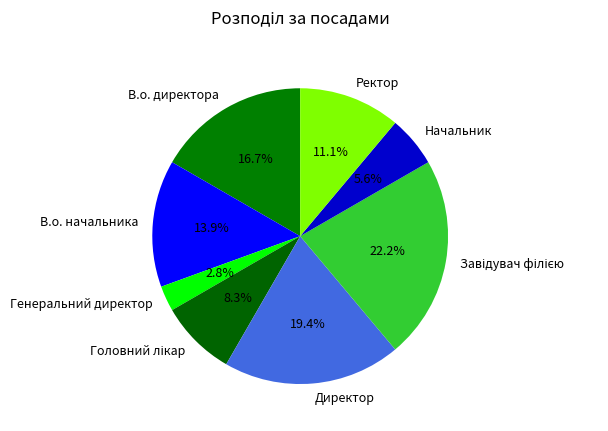

Is В.о. директора the majority of the pie?

No